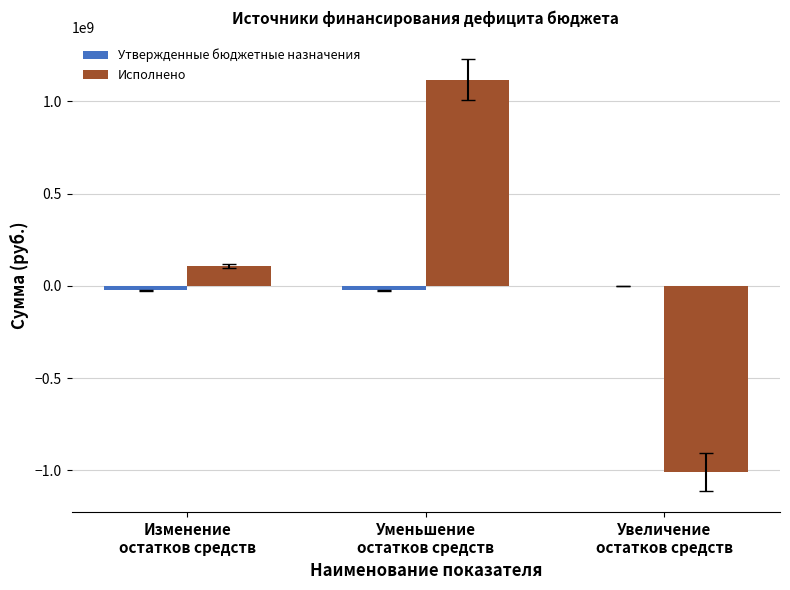

What is the average value of the Исполнено series?

73023050.5